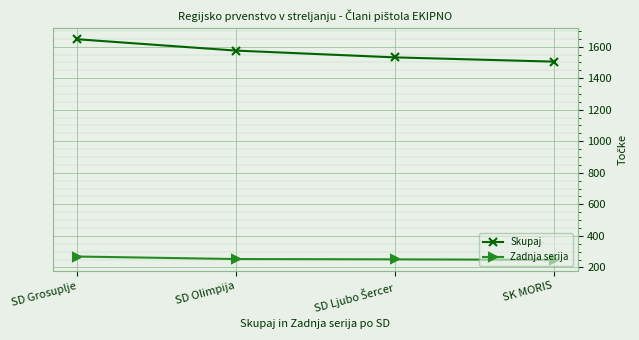

What is the difference between the maximum and minimum values in the Skupaj series?

142